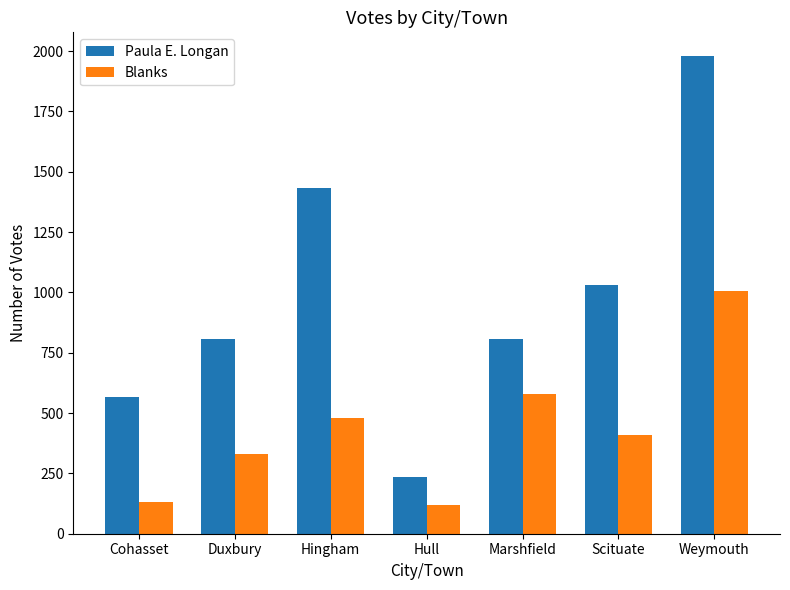

How many groups of bars are there?

7